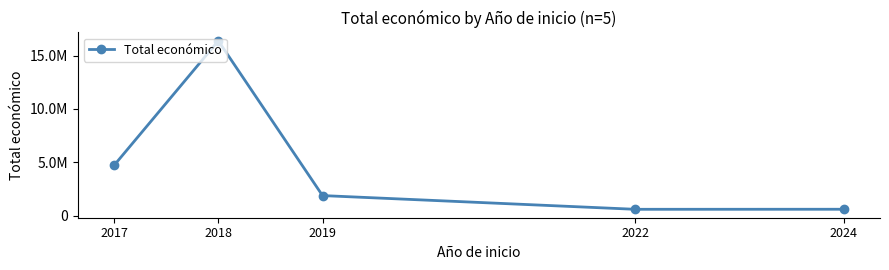

Is this an area chart (filled region under the line)?

No